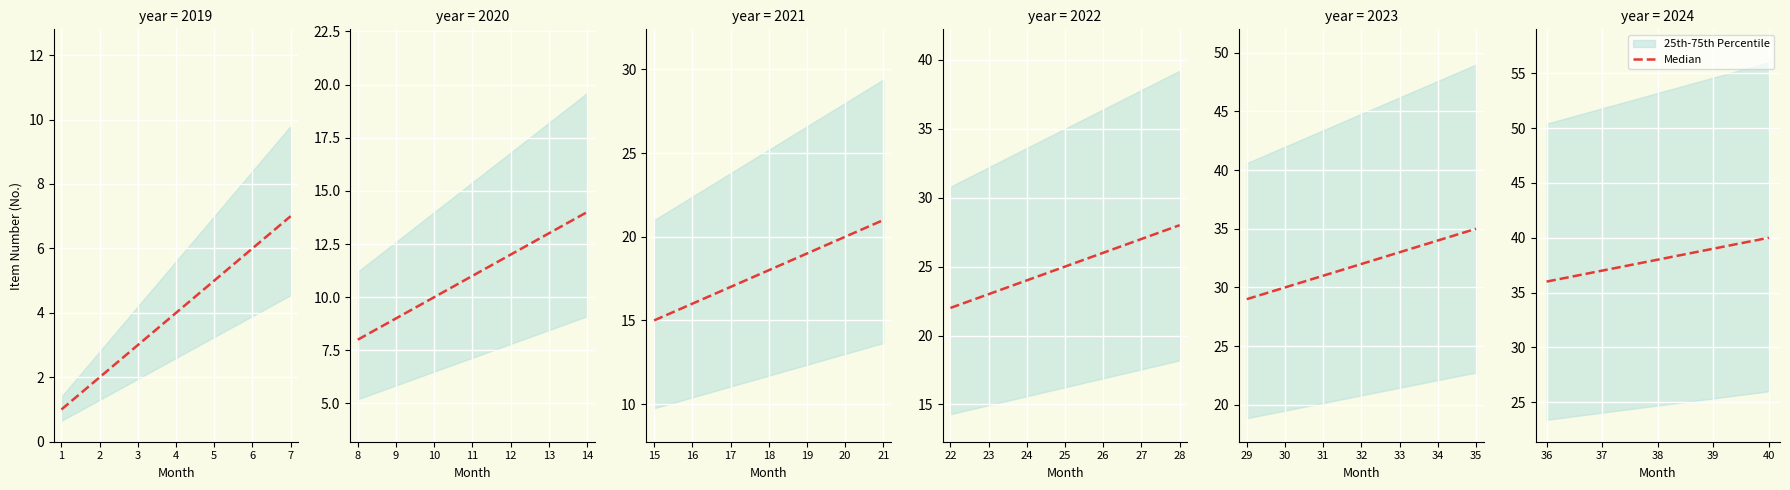

What is the change in value from 38 to 39?

+1